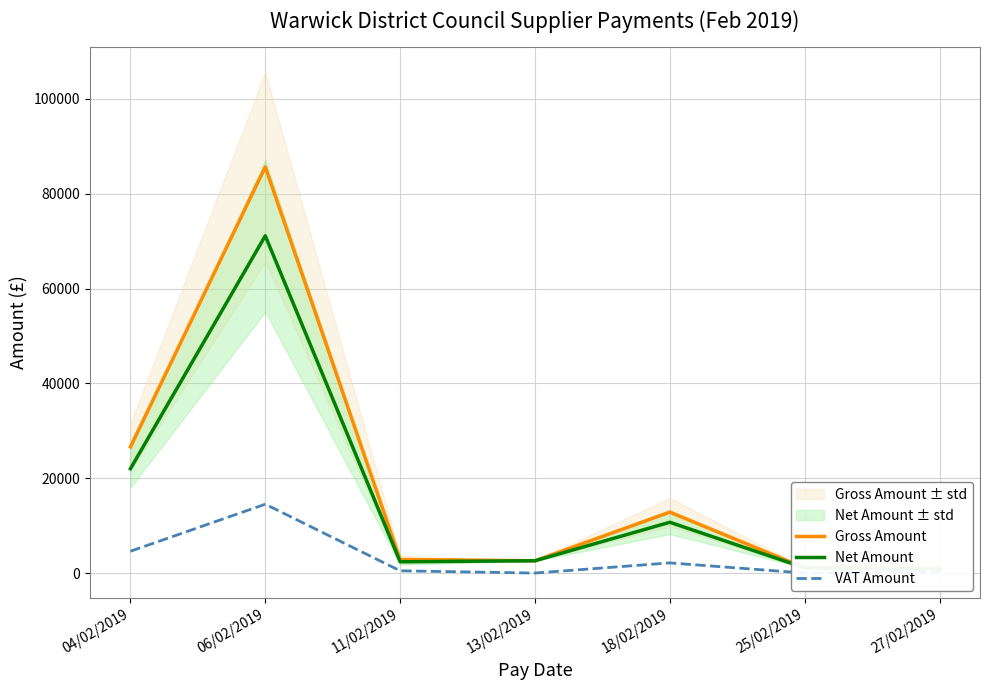

At which category is the sum across all series the highest?

06/02/2019